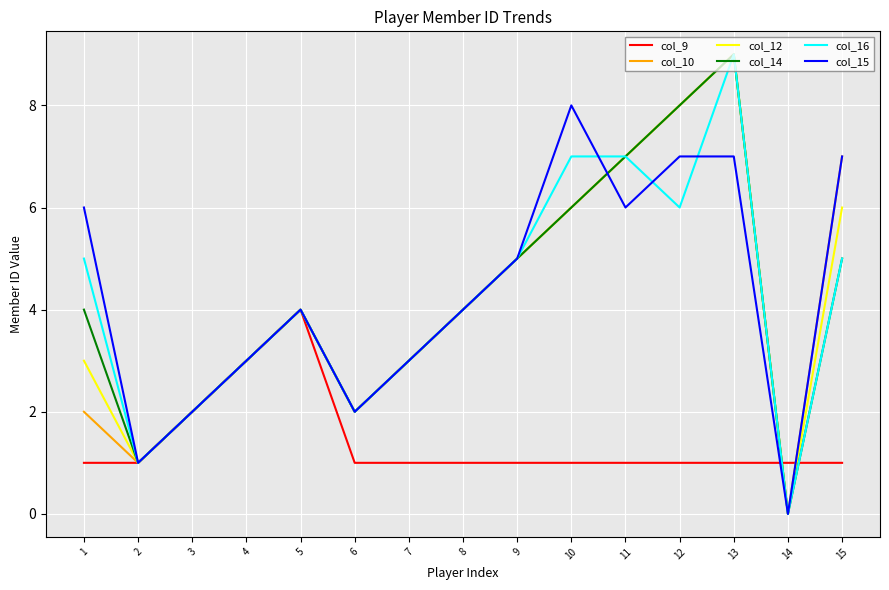

At which category is the sum across all series the highest?

13